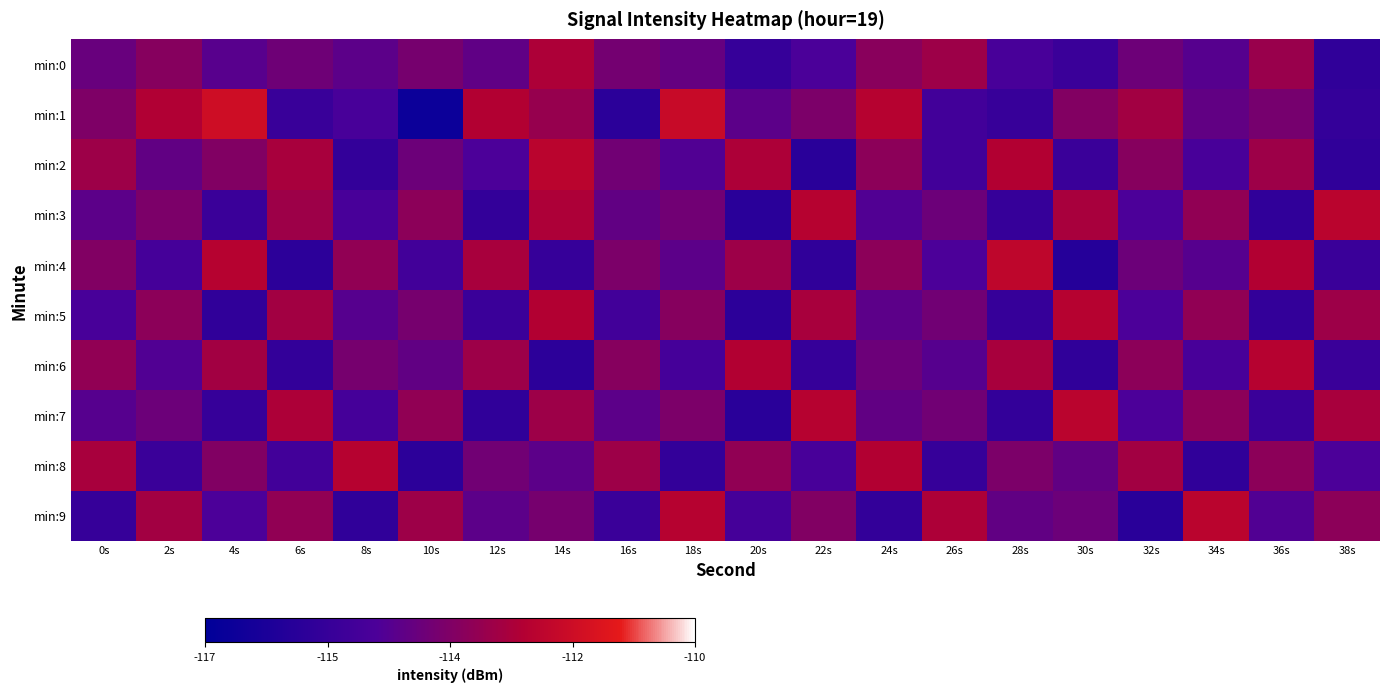

What is the maximum value shown in the chart?

-111.7